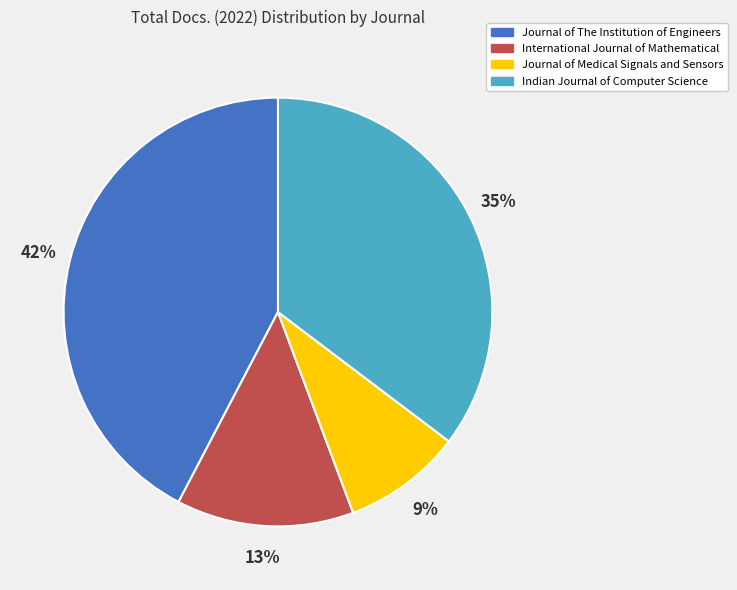

Count the number of slices in the pie.

4